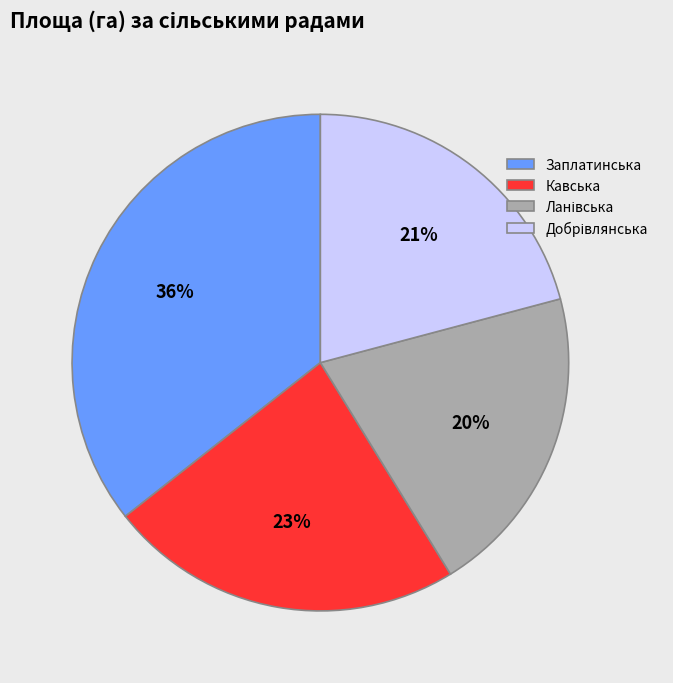

To the nearest percent, what percentage of the pie is Кавська?

23%